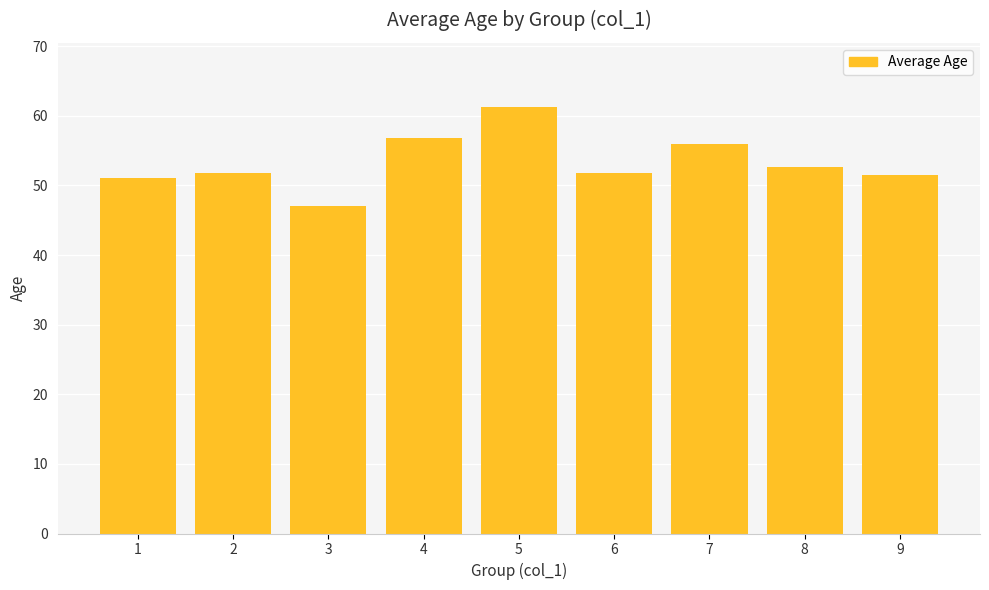

Reading left to right, list all the values displayed in this chart.

51.1	51.8	47.1	56.8	61.3	51.8	56.0	52.6	51.5